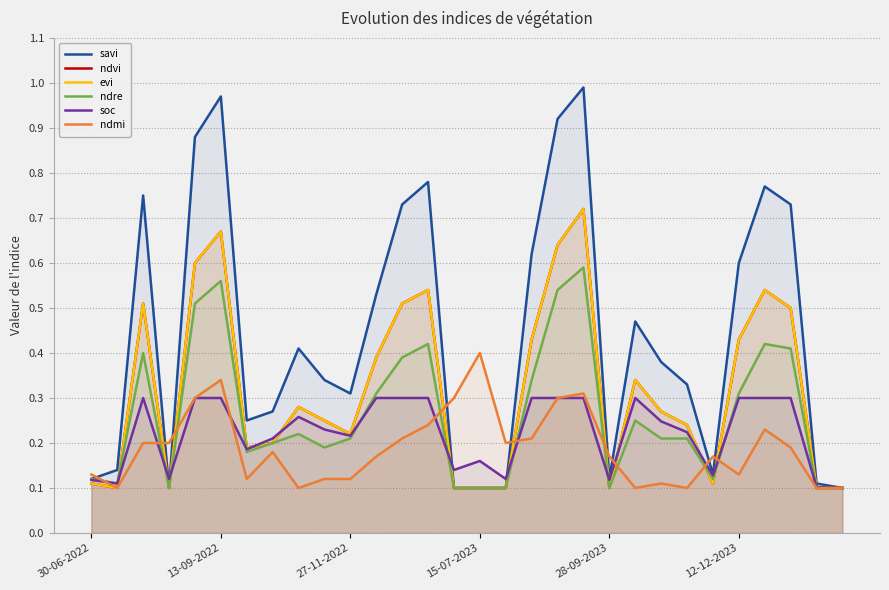

What is the lowest value of the soc series?

0.1